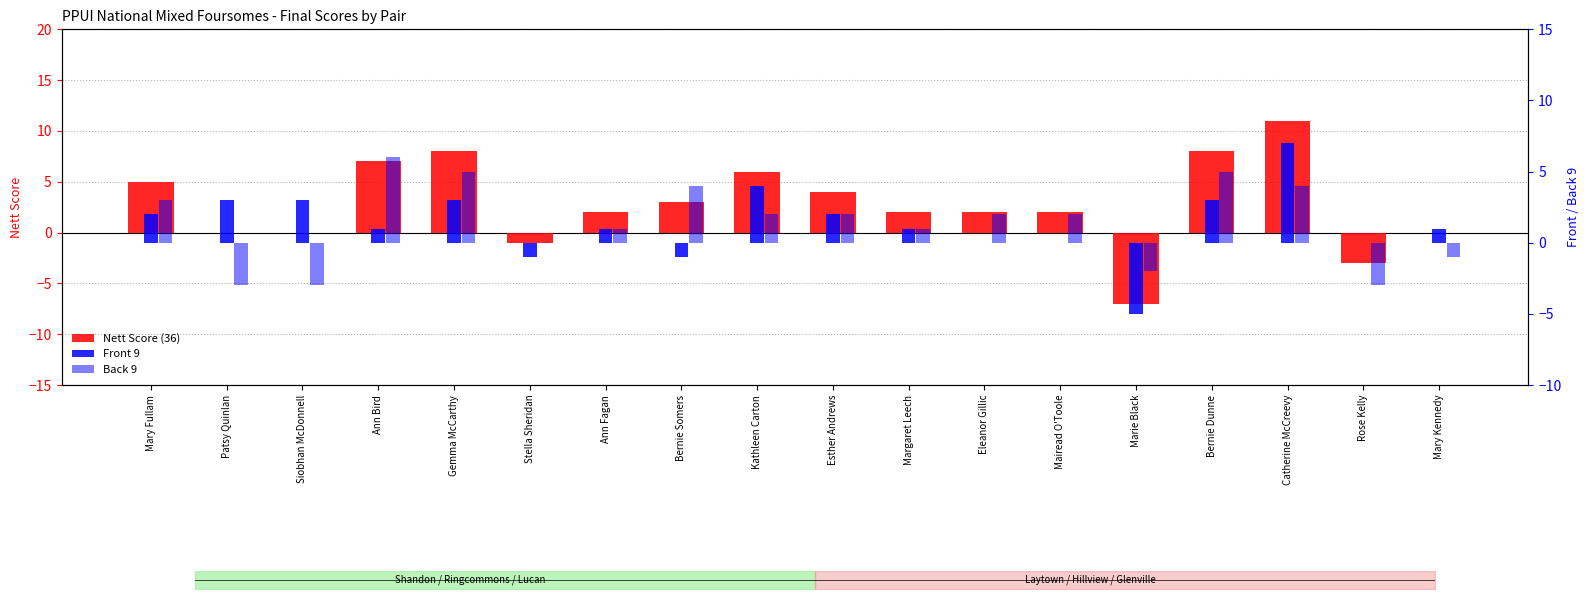

What is the average value of the Back 9 series?

1